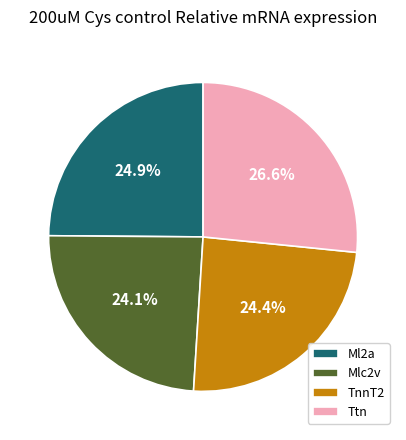

What portion of the pie excludes Mlc2v?

75.9%